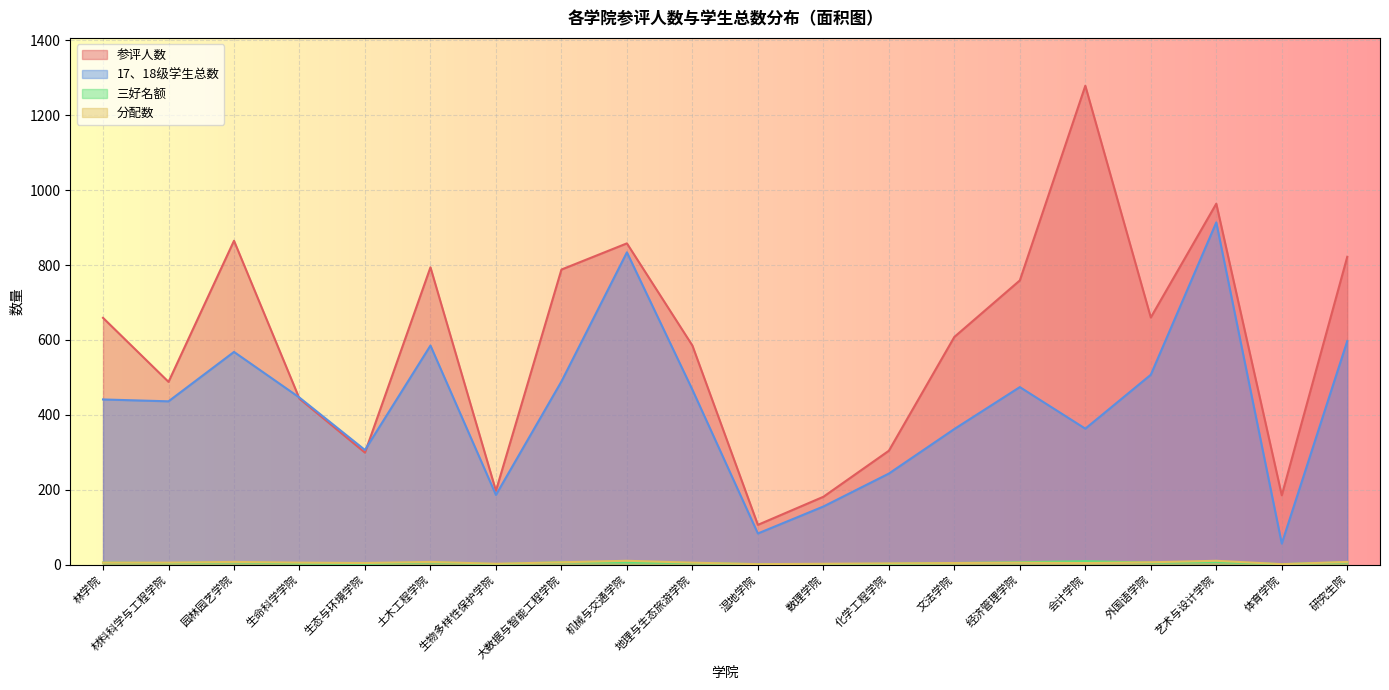

True or false: 17、18级学生总数 and 三好名额 cross at least once.

False